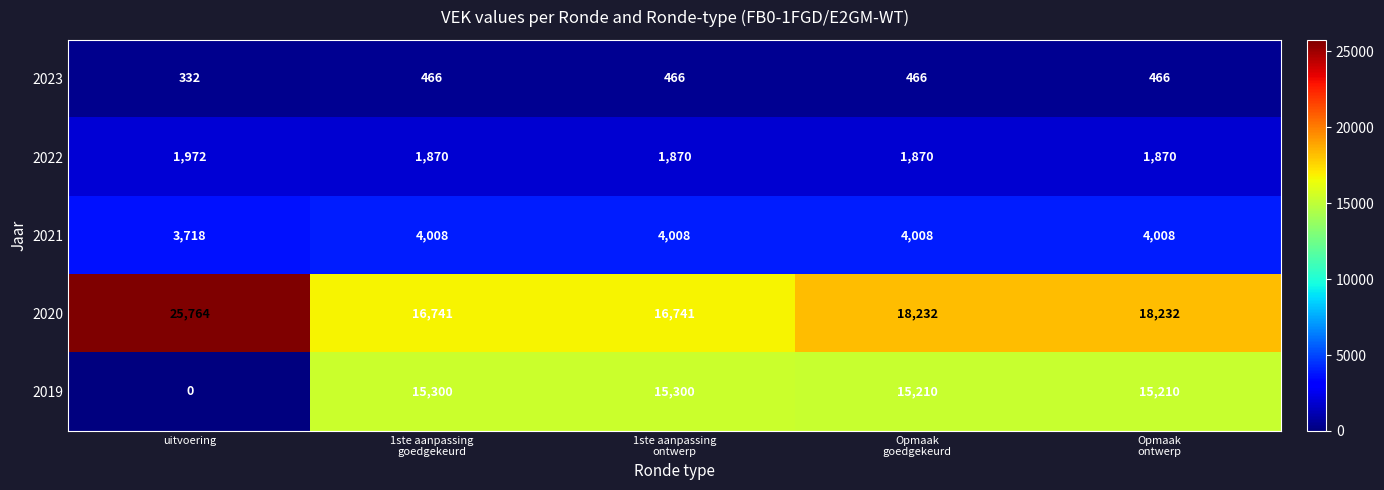

What is the sum of all 2019 values?

61020